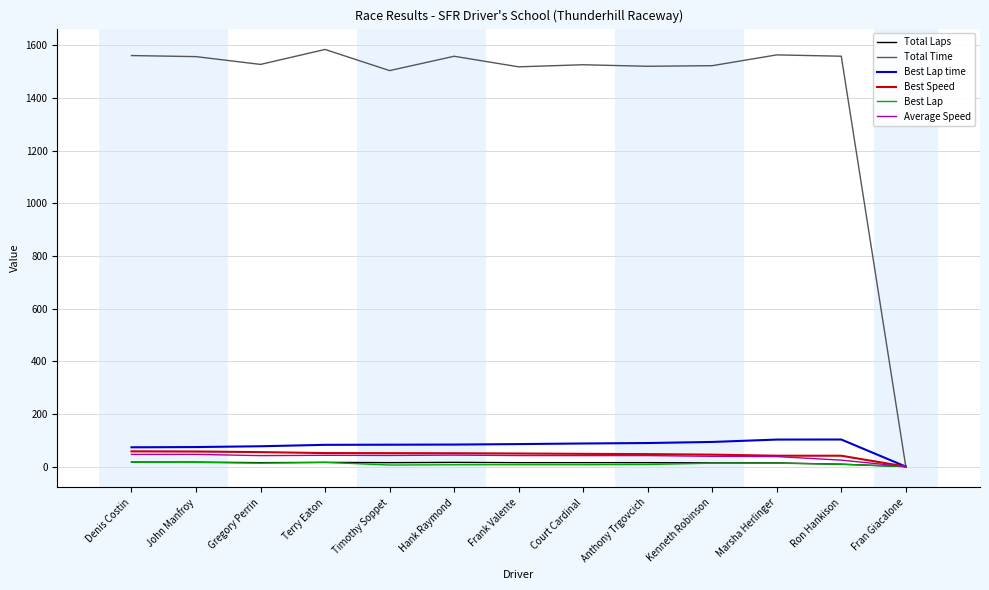

How many categories are shown in the chart?

13